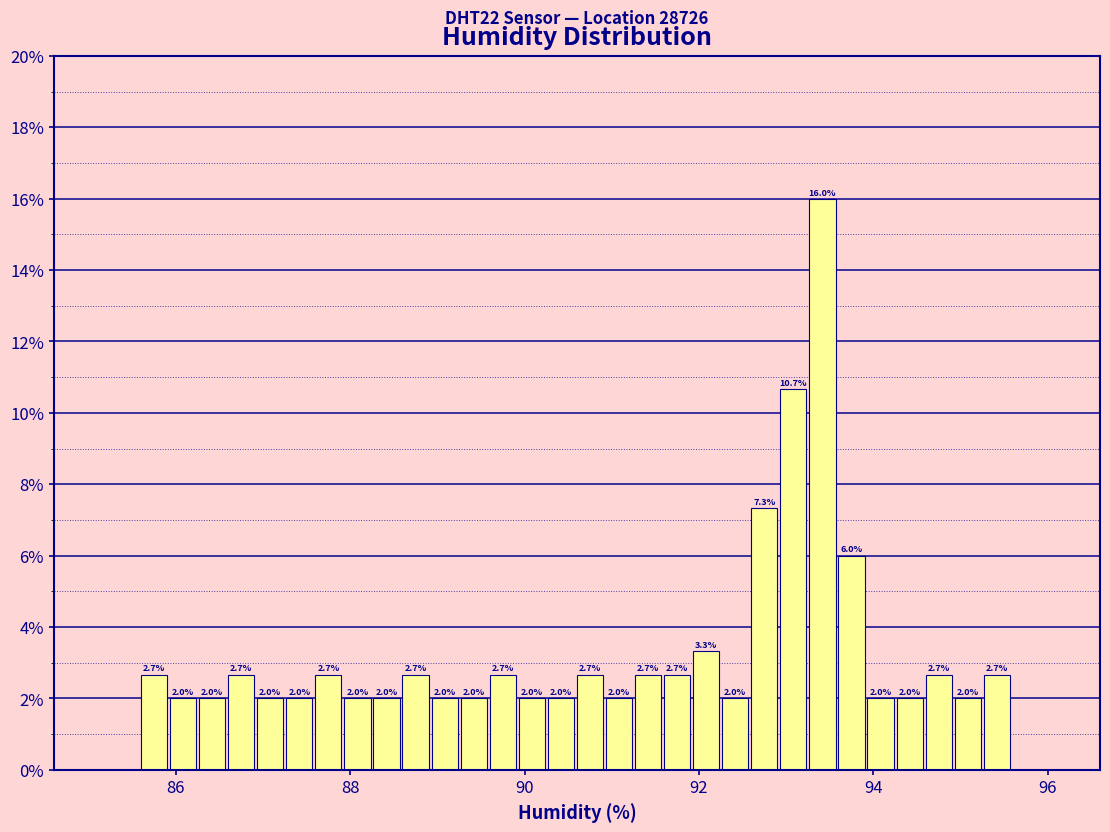

Read against the x-axis, roughly where is the centre of the tallest bar?

93.4